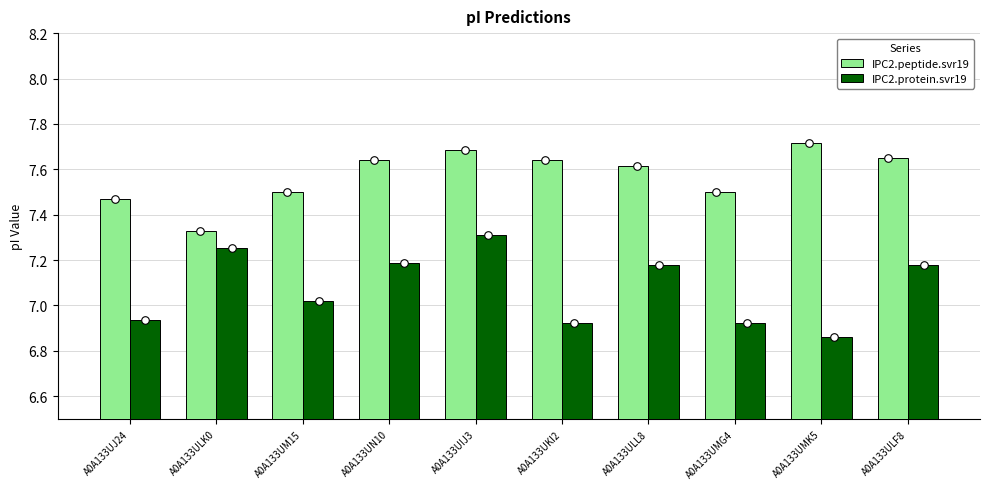

Is the value of IPC2.peptide.svr19 at A0A133UMG4 greater than the value of IPC2.protein.svr19 at A0A133ULF8?

Yes